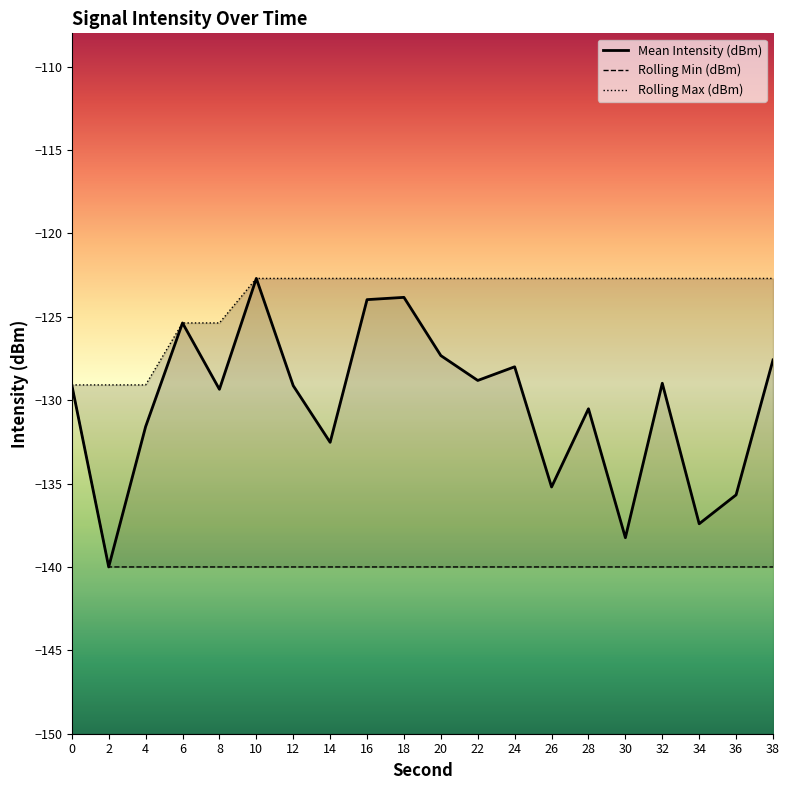

What is the minimum value for Mean Intensity (dBm)?

-140.0